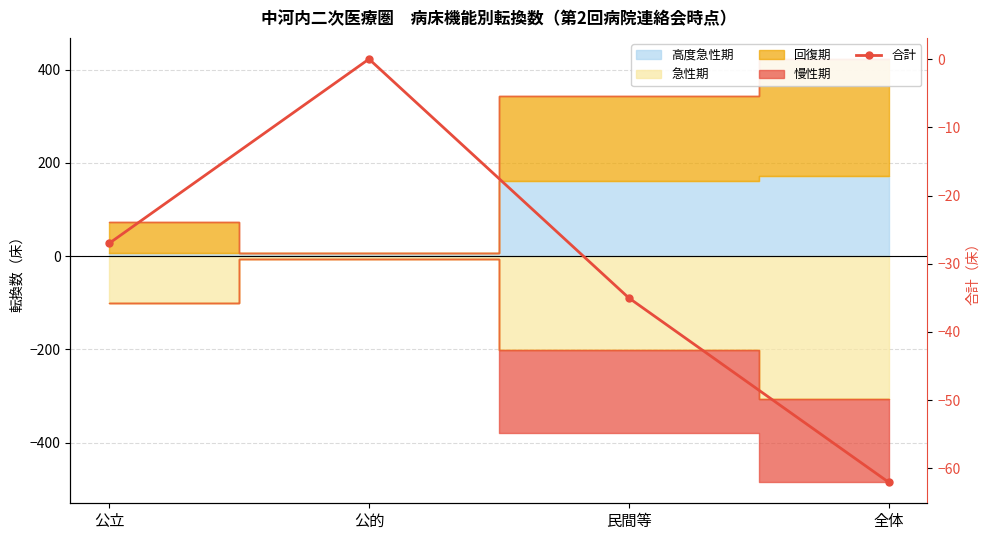

How many points are higher than both their immediate neighbors (excluding endpoints)?

1